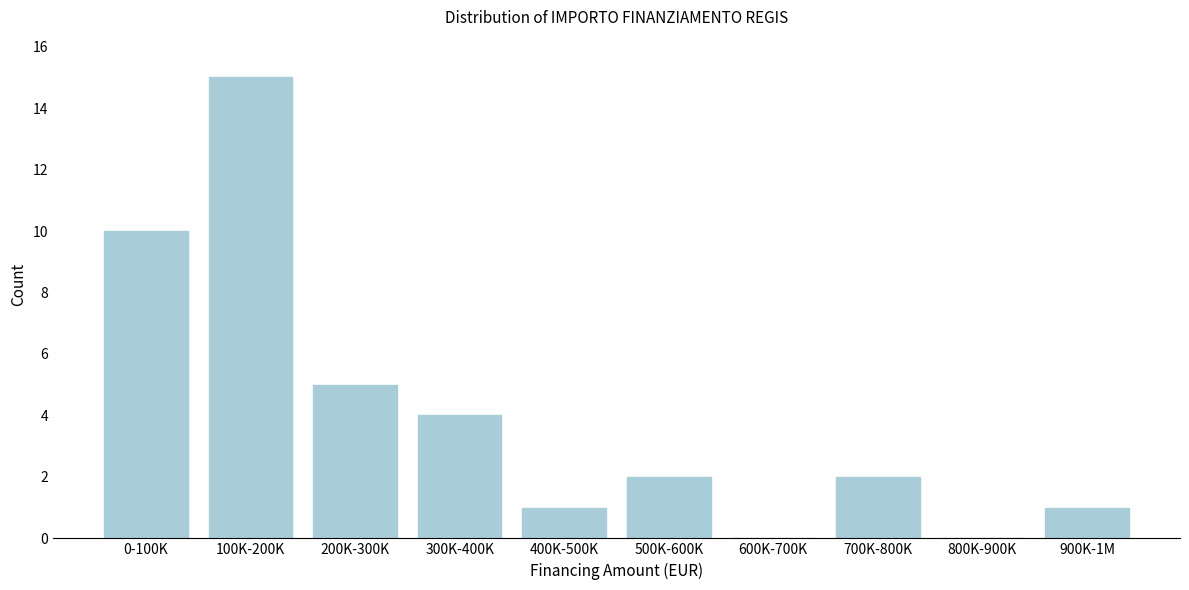

Reading left to right, transcribe all the data shown in this chart.

0-100K=10	100K-200K=15	200K-300K=5	300K-400K=4	400K-500K=1	500K-600K=2	600K-700K=0	700K-800K=2	800K-900K=0	900K-1M=1